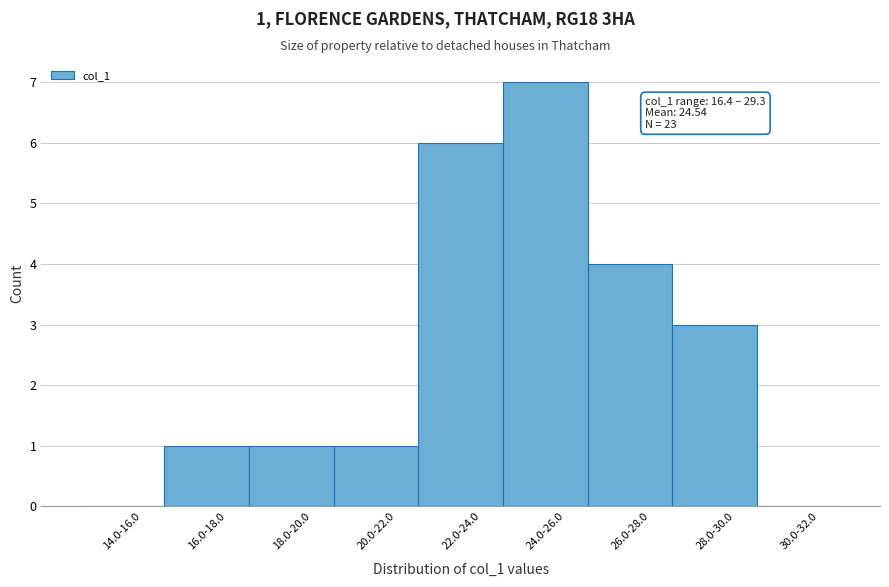

Reading right to left, what are all the values shown in this chart?

30.0-32.0=0	28.0-30.0=3	26.0-28.0=4	24.0-26.0=7	22.0-24.0=6	20.0-22.0=1	18.0-20.0=1	16.0-18.0=1	14.0-16.0=0